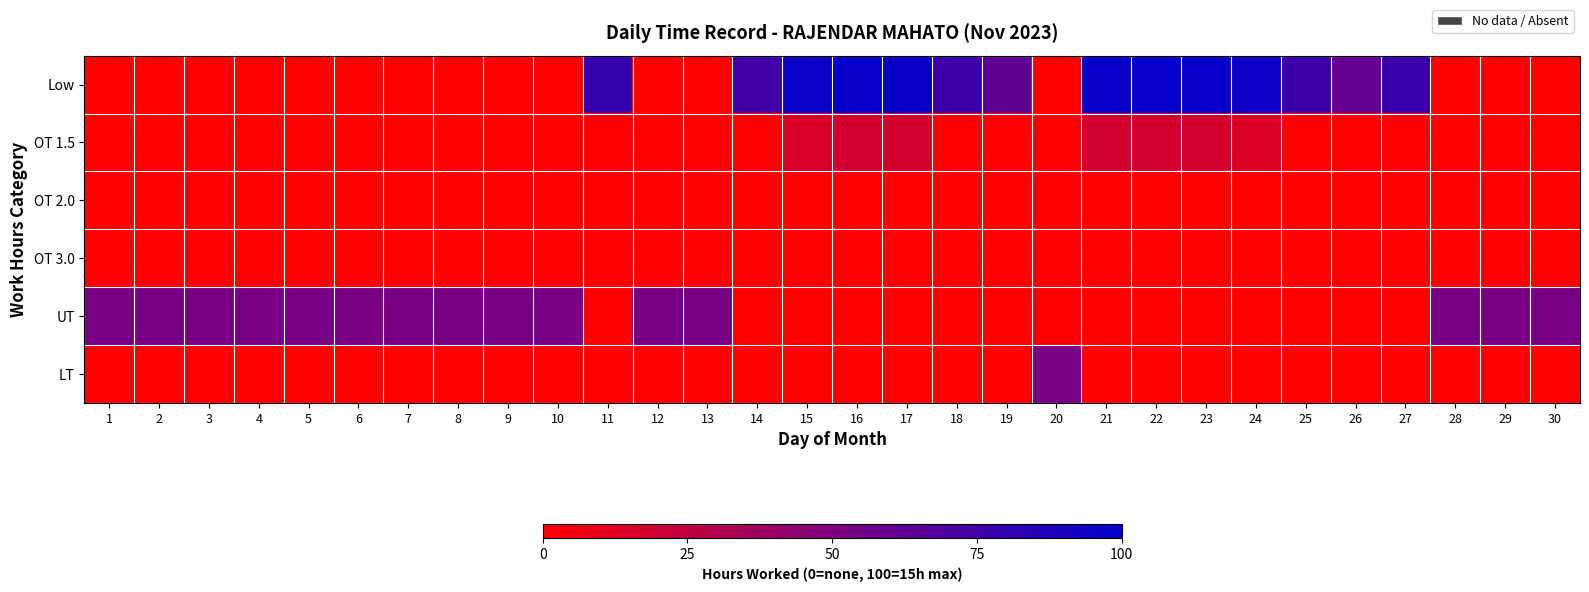

Reading left to right, what are all the values shown in this chart?

Low: 1=0.0	2=0.0	3=0.0	4=0.0	5=0.0	6=0.0	7=0.0	8=0.0	9=0.0	10=0.0	11=79.0	12=0.0	13=0.0	14=74.8	15=95.9	16=98.2	17=96.6	18=76.6	19=62.7	20=0.0	21=97.6	22=98.3	23=97.5	24=94.7	25=75.9	26=60.0	27=77.1	28=0.0	29=0.0	30=0.0
OT 1.5: 1=0.0	2=0.0	3=0.0	4=0.0	5=0.0	6=0.0	7=0.0	8=0.0	9=0.0	10=0.0	11=0.0	12=0.0	13=0.0	14=0.0	15=15.9	16=18.2	17=16.6	18=0.0	19=0.0	20=0.0	21=17.6	22=18.3	23=17.5	24=14.7	25=0.0	26=0.0	27=0.0	28=0.0	29=0.0	30=0.0
OT 2.0: 1=0.0	2=0.0	3=0.0	4=0.0	5=0.0	6=0.0	7=0.0	8=0.0	9=0.0	10=0.0	11=0.0	12=0.0	13=0.0	14=0.0	15=0.0	16=0.0	17=0.0	18=0.0	19=0.0	20=0.0	21=0.0	22=0.0	23=0.0	24=0.0	25=0.0	26=0.0	27=0.0	28=0.0	29=0.0	30=0.0
OT 3.0: 1=0.0	2=0.0	3=0.0	4=0.0	5=0.0	6=0.0	7=0.0	8=0.0	9=0.0	10=0.0	11=0.0	12=0.0	13=0.0	14=0.0	15=0.0	16=0.0	17=0.0	18=0.0	19=0.0	20=0.0	21=0.0	22=0.0	23=0.0	24=0.0	25=0.0	26=0.0	27=0.0	28=0.0	29=0.0	30=0.0
UT: 1=53.3	2=53.3	3=53.3	4=53.3	5=53.3	6=53.3	7=53.3	8=53.3	9=53.3	10=53.3	11=0.0	12=53.3	13=53.3	14=0.0	15=0.0	16=0.0	17=0.0	18=0.0	19=0.0	20=0.0	21=0.0	22=0.0	23=0.0	24=0.0	25=0.0	26=0.0	27=0.0	28=53.3	29=53.3	30=53.3
LT: 1=0.0	2=0.0	3=0.0	4=0.0	5=0.0	6=0.0	7=0.0	8=0.0	9=0.0	10=0.0	11=0.0	12=0.0	13=0.0	14=0.0	15=0.0	16=0.0	17=0.0	18=0.0	19=0.0	20=53.3	21=0.0	22=0.0	23=0.0	24=0.0	25=0.0	26=0.0	27=0.0	28=0.0	29=0.0	30=0.0